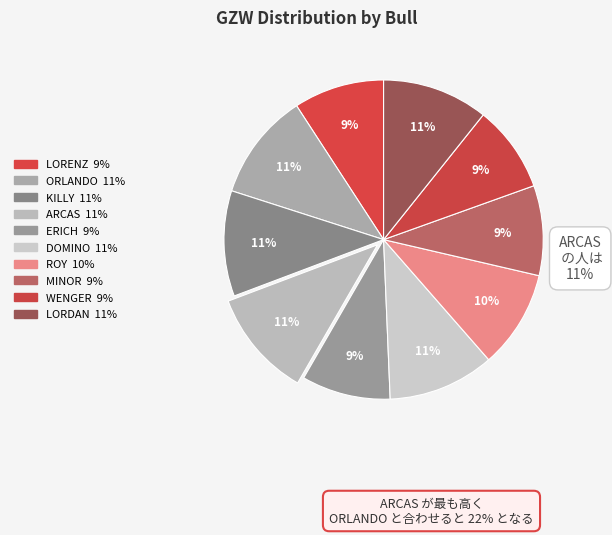

How much of the chart is everything except LORENZ?

90.8%